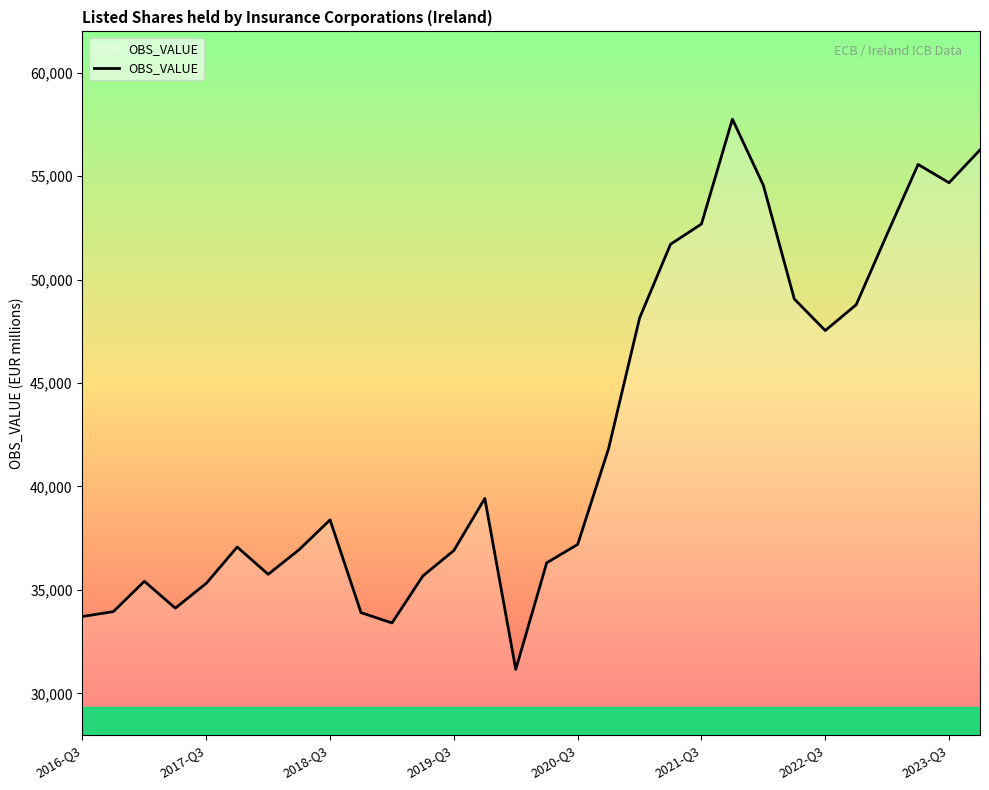

What is the maximum value shown in the chart?

57757.6